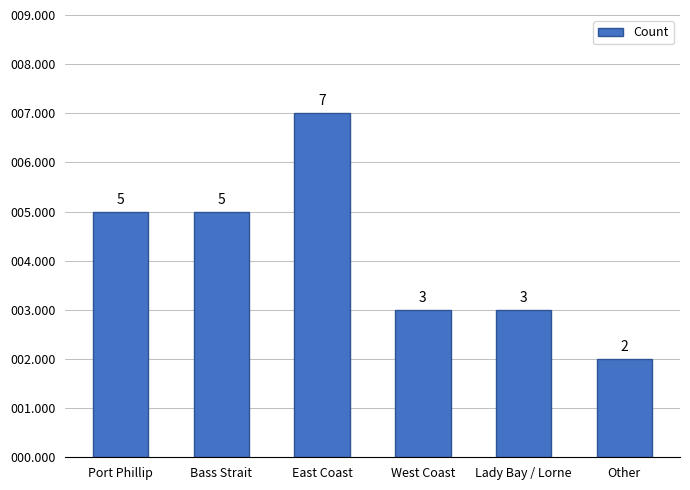

What is the change in value from Port Phillip to East Coast?

+2